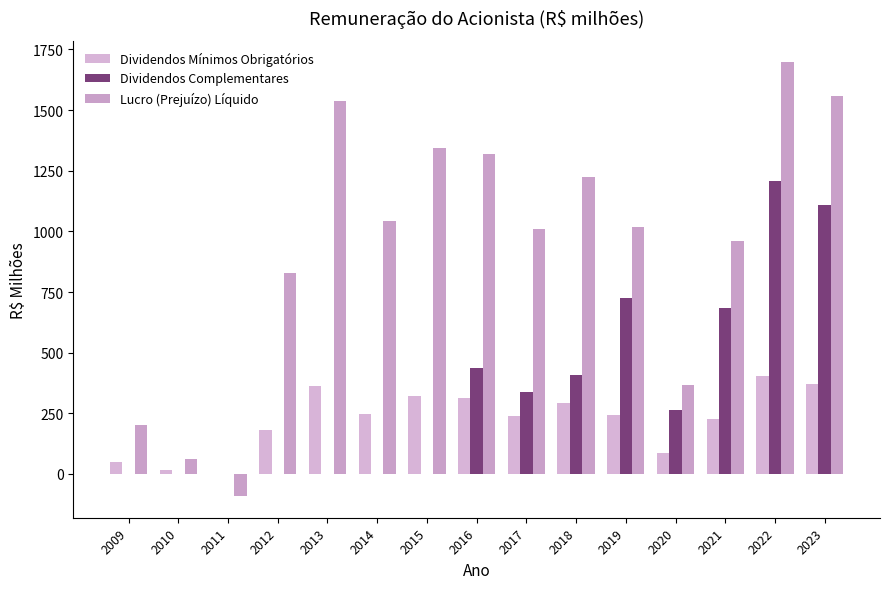

What is the sum of all Lucro (Prejuízo) Líquido values?

14082.3